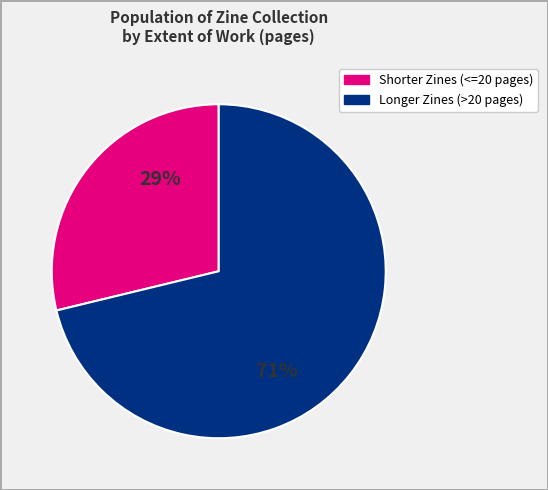

Does any single category account for the majority?

Yes